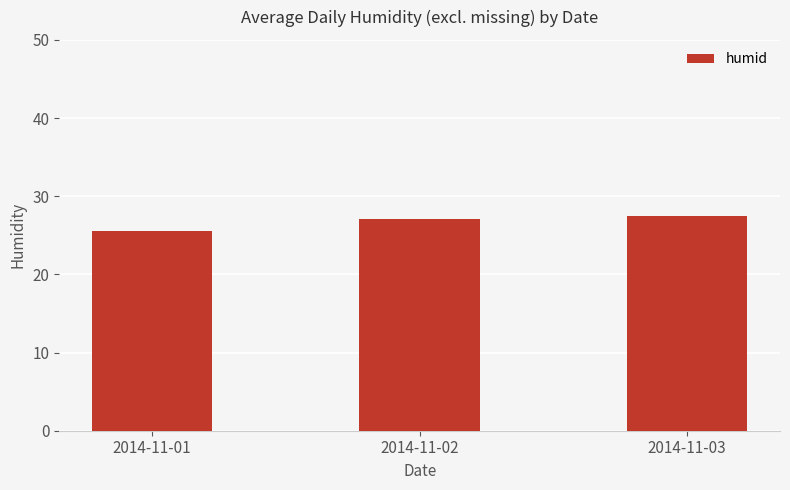

How many distinct data groups are displayed?

1